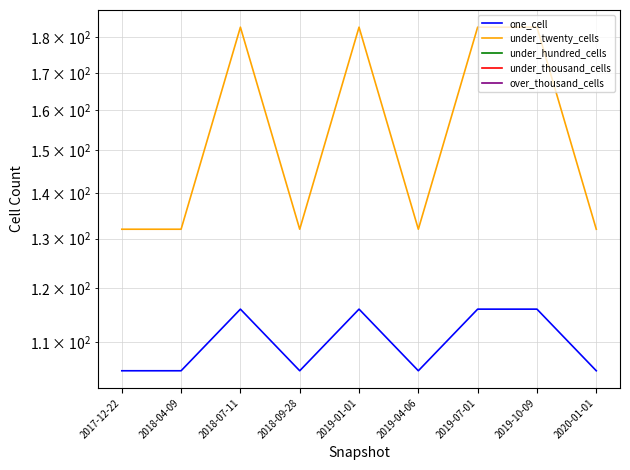

What is the label of the 7th point from the left?

2019-07-01